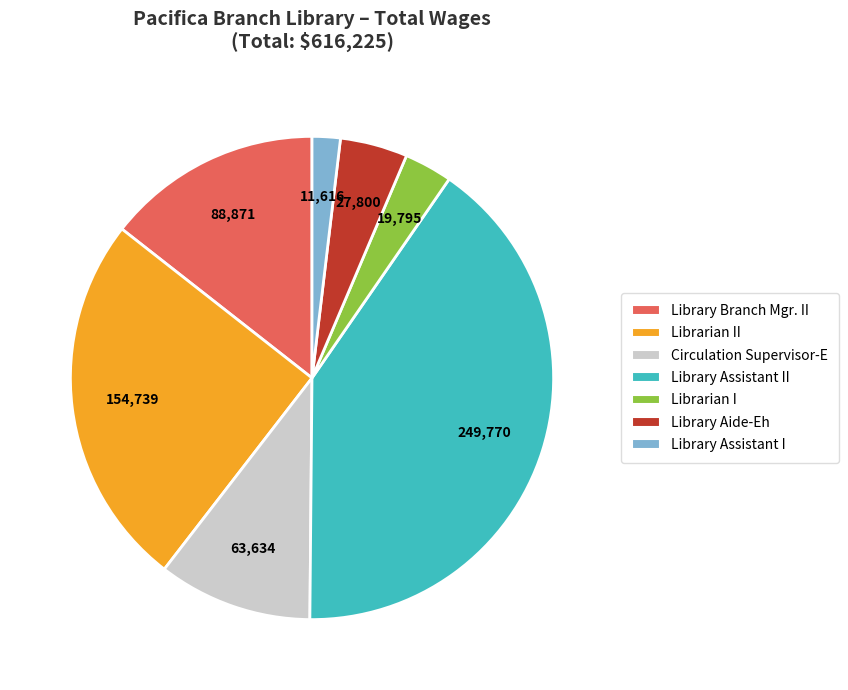

Is there any slice that represents more than half of the pie?

No